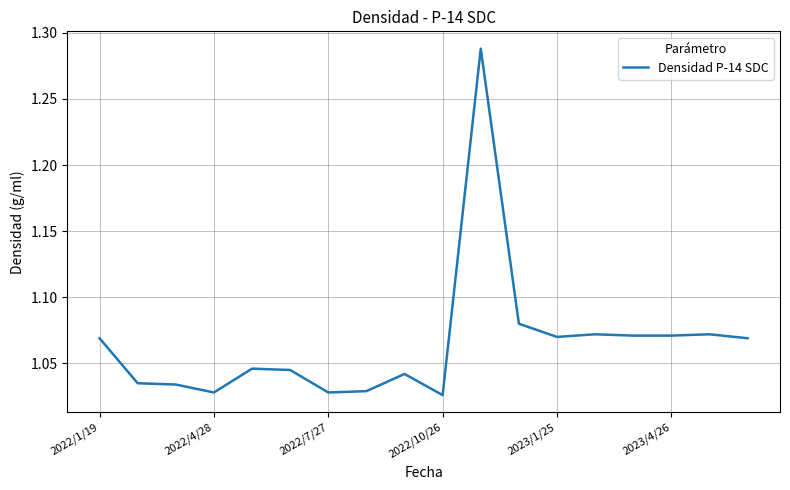

What is the difference between the maximum and minimum values?

0.3